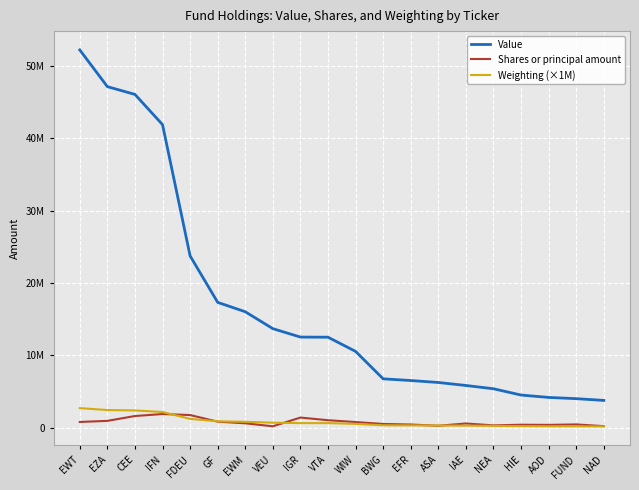

Is it true that Weighting (×1M) equals 178171 at EFR?

False